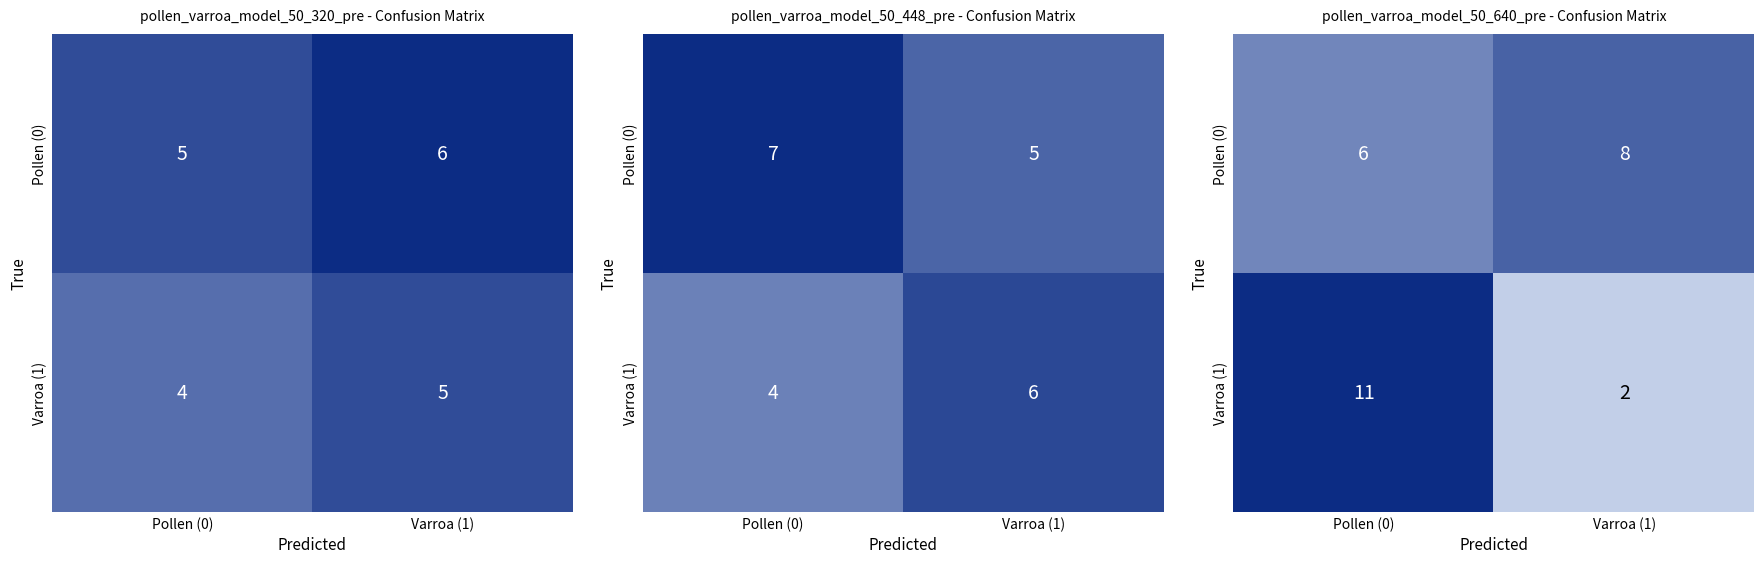

Between Varroa (1) and Pollen (0), which is larger?

Varroa (1)